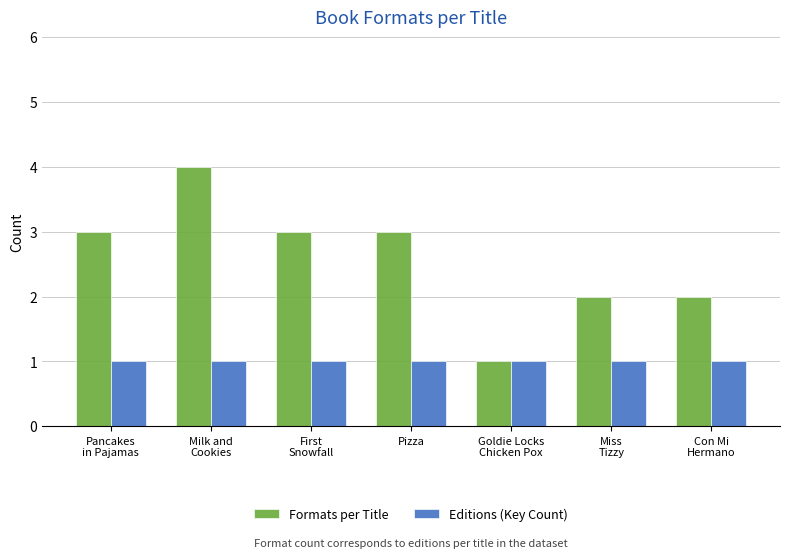

Which series has the largest total across all categories?

Formats per Title